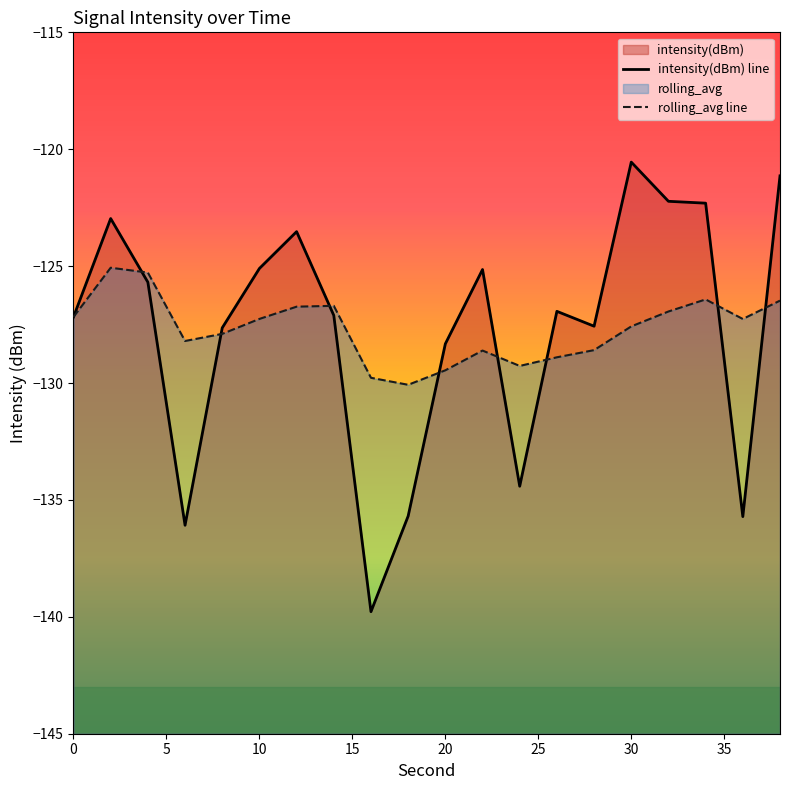

Which series has the largest range (max minus min)?

intensity(dBm) line